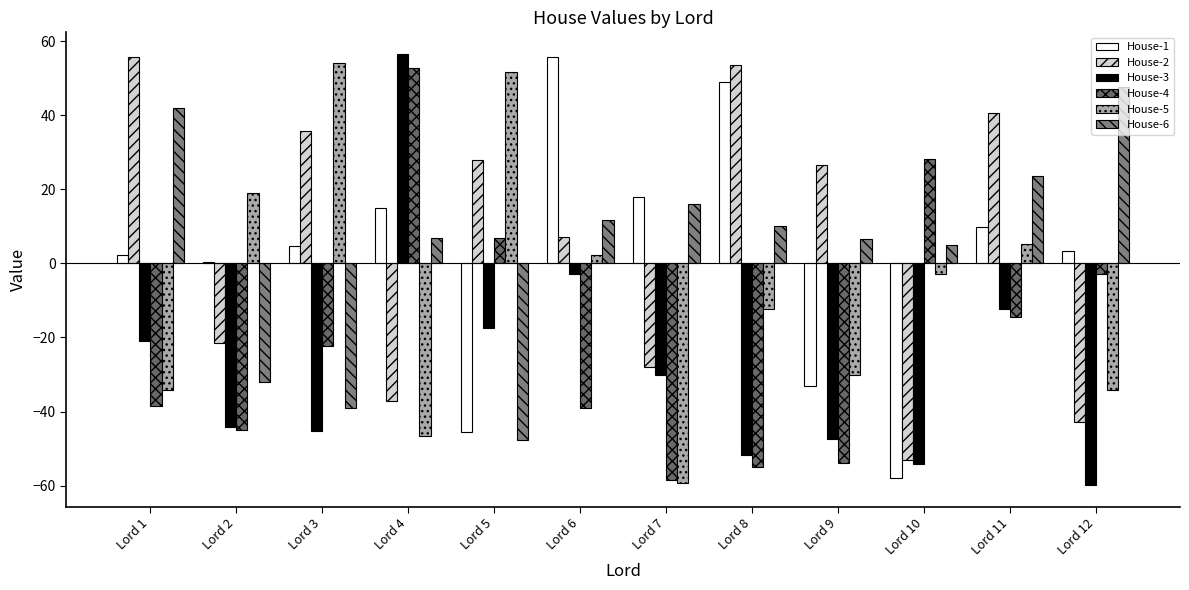

Which series changed the most between Lord 3 and Lord 10?

House-2